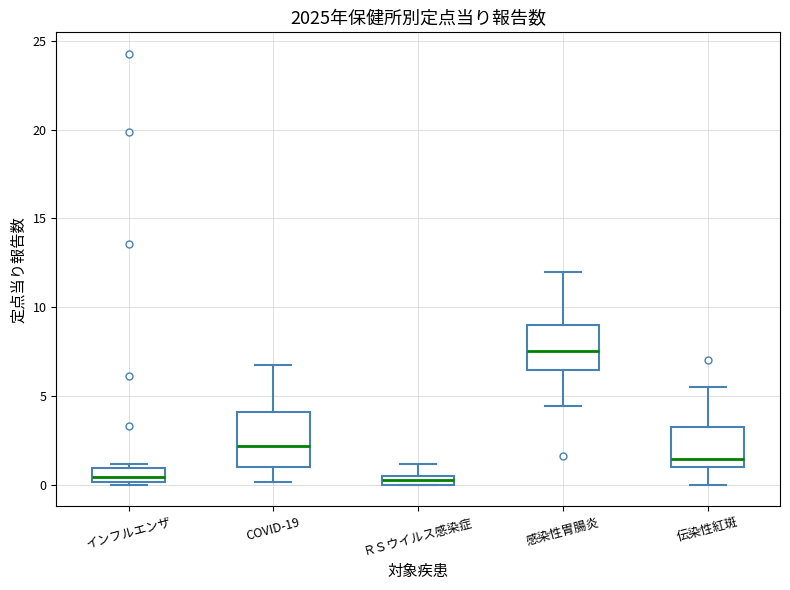

Which box's median line is the highest?

感染性胃腸炎